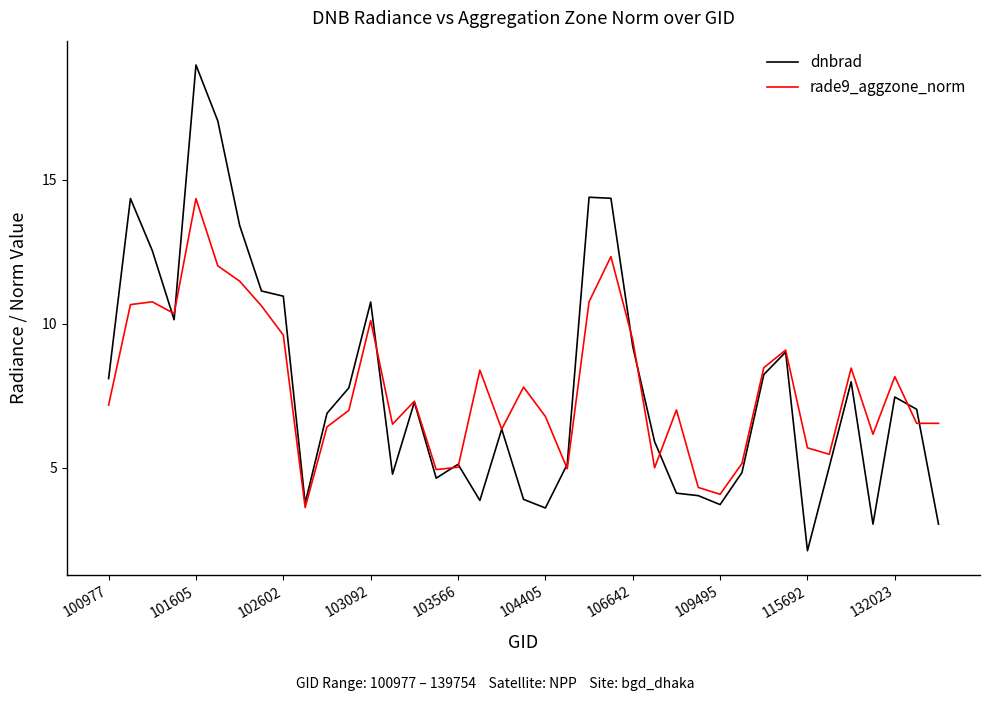

Which series has the widest spread of values?

dnbrad